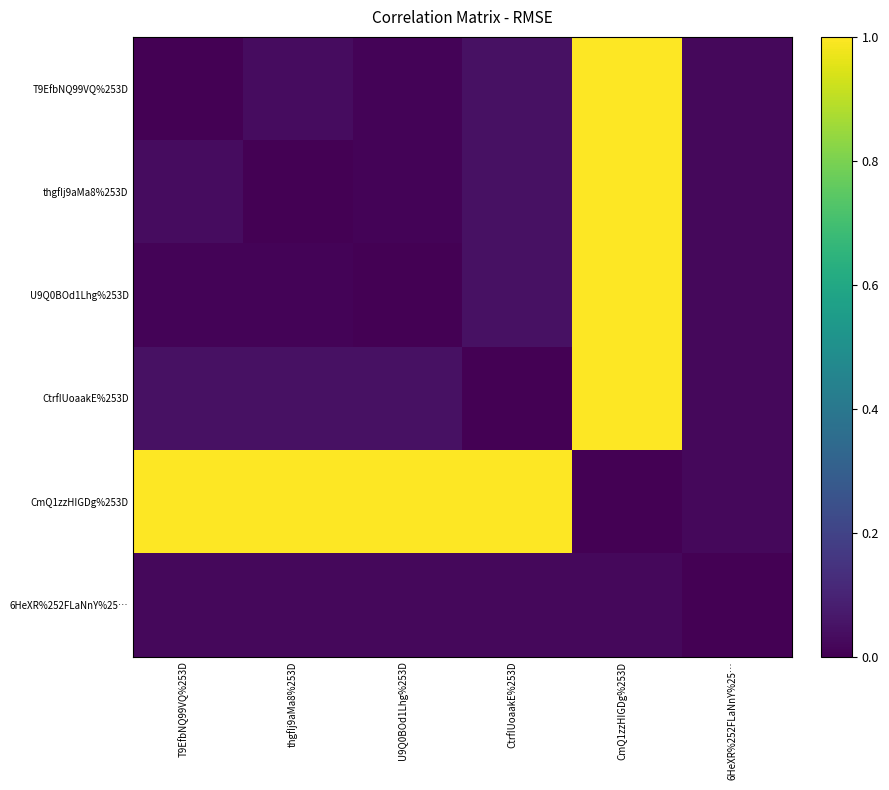

Between CmQ1zzHIGDg%253D and thgfIj9aMa8%253D, which is larger?

CmQ1zzHIGDg%253D